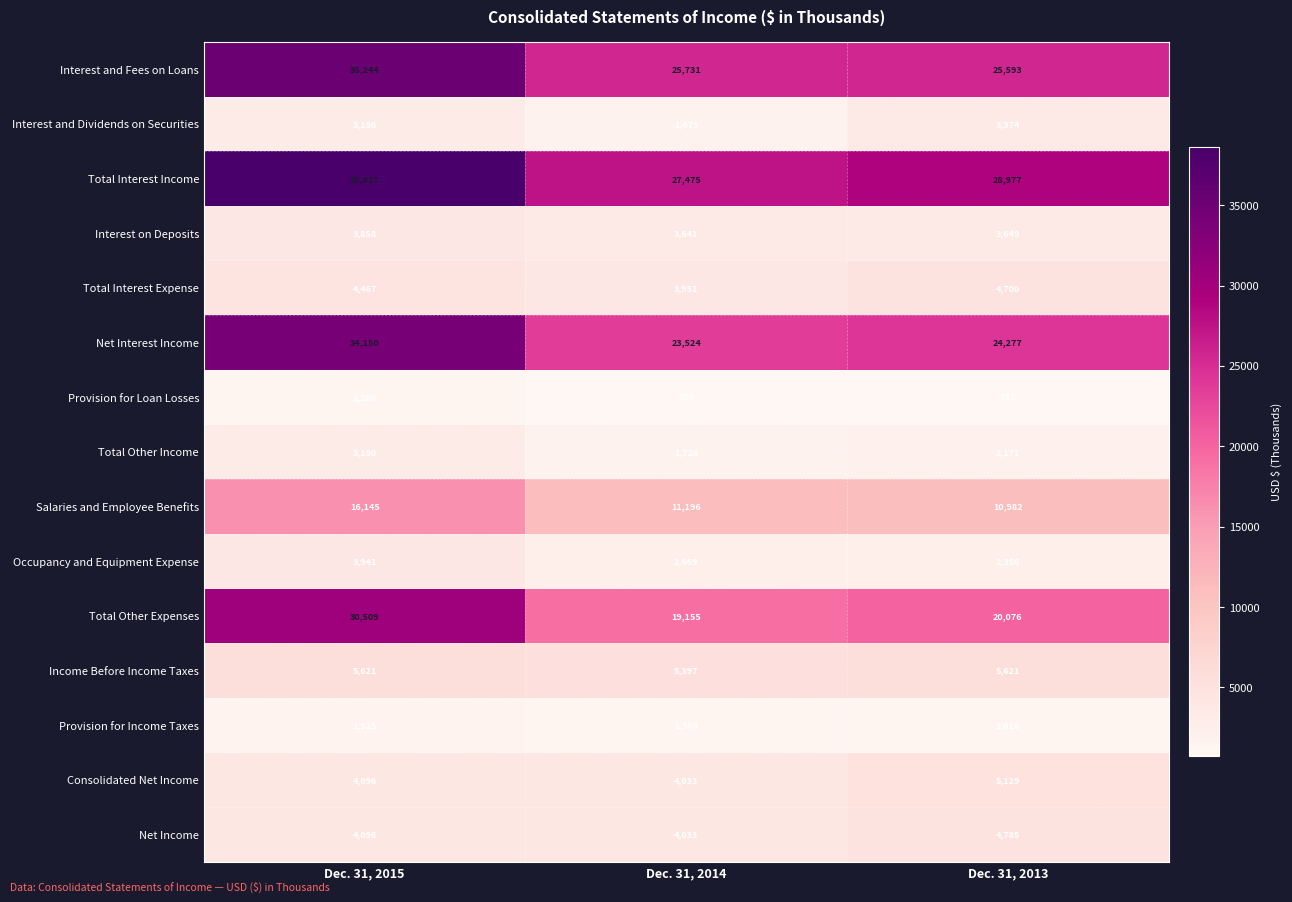

What is the average value of the Consolidated Net Income series?

4419